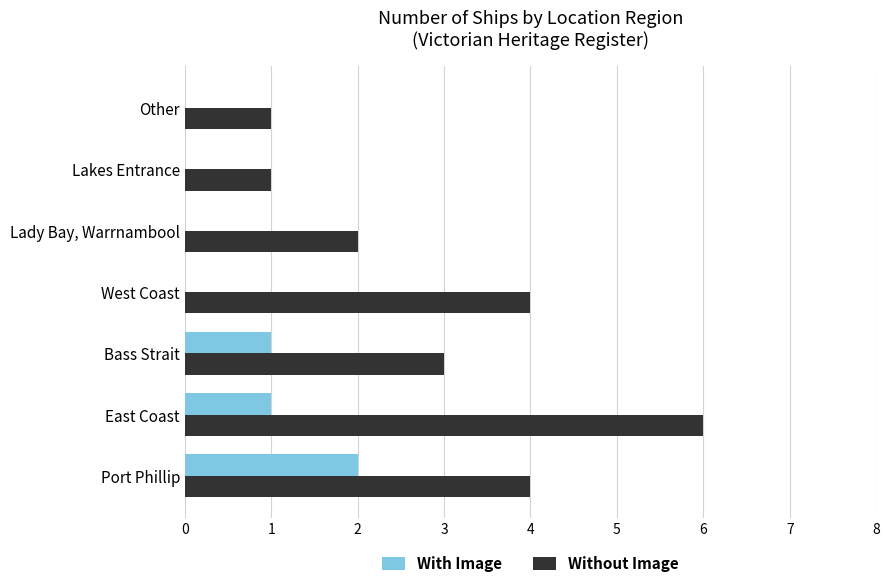

True or false: Without Image has a value of 4 at Port Phillip.

True